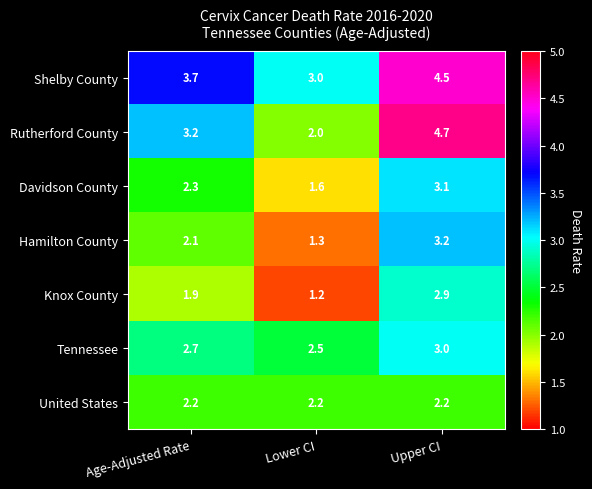

Where is Davidson County nearest to the value 2?

Age-Adjusted Rate